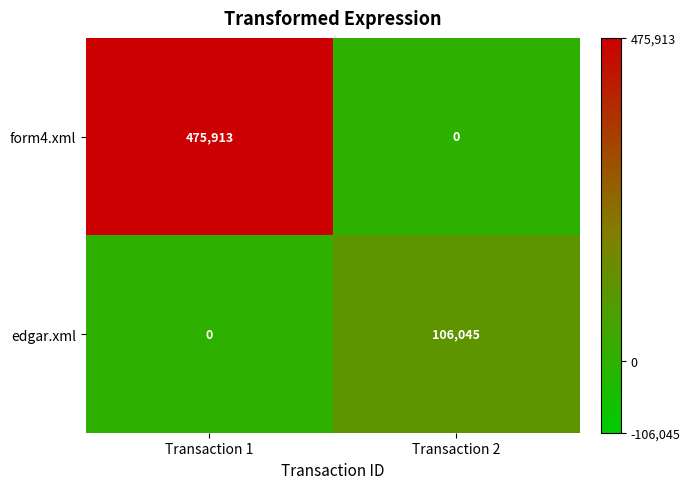

Which series has the widest spread of values?

form4.xml